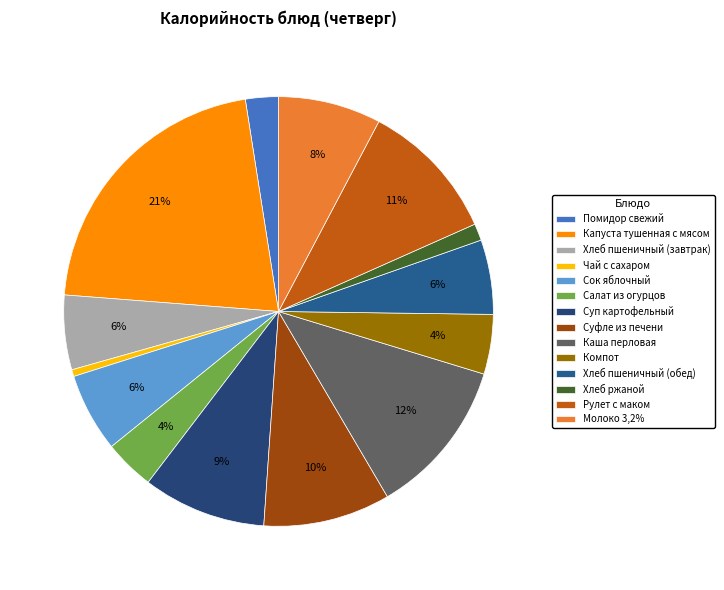

Does Молоко 3,2% represent more than half of the total?

No